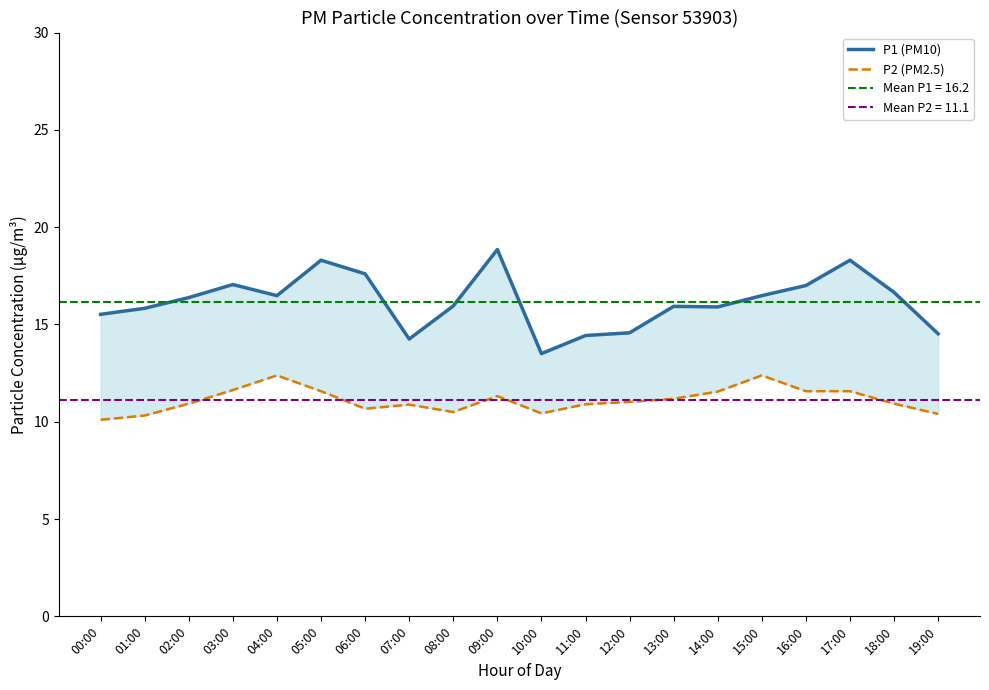

The value of P2 (PM2.5) at 15:00 is 21.5. True or false?

False